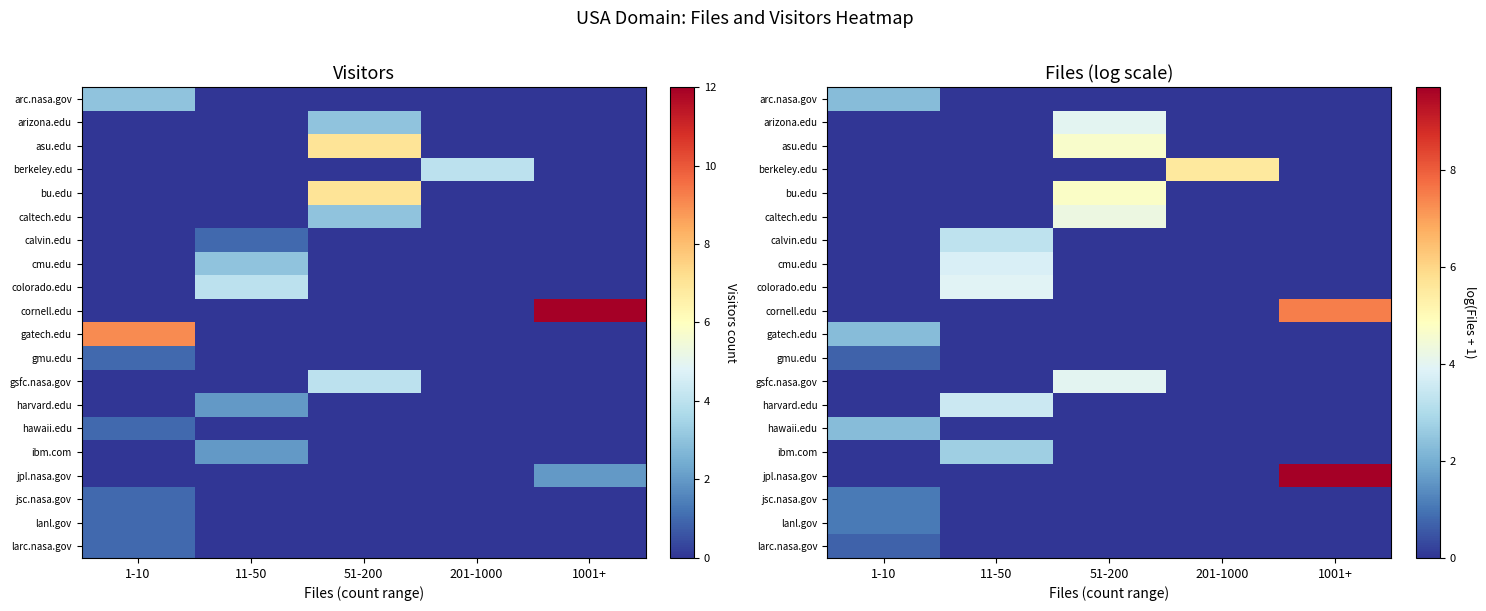

The gsfc.nasa.gov series shows 2.6 at 1001+. True or false?

False